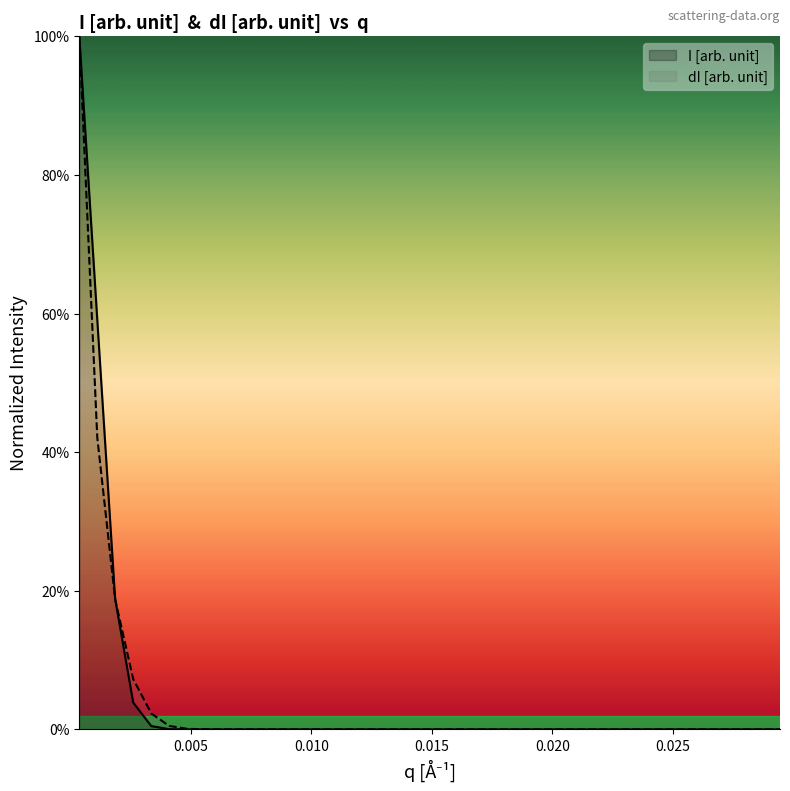

What are all the series names shown in the legend?

I [arb. unit], dI [arb. unit]